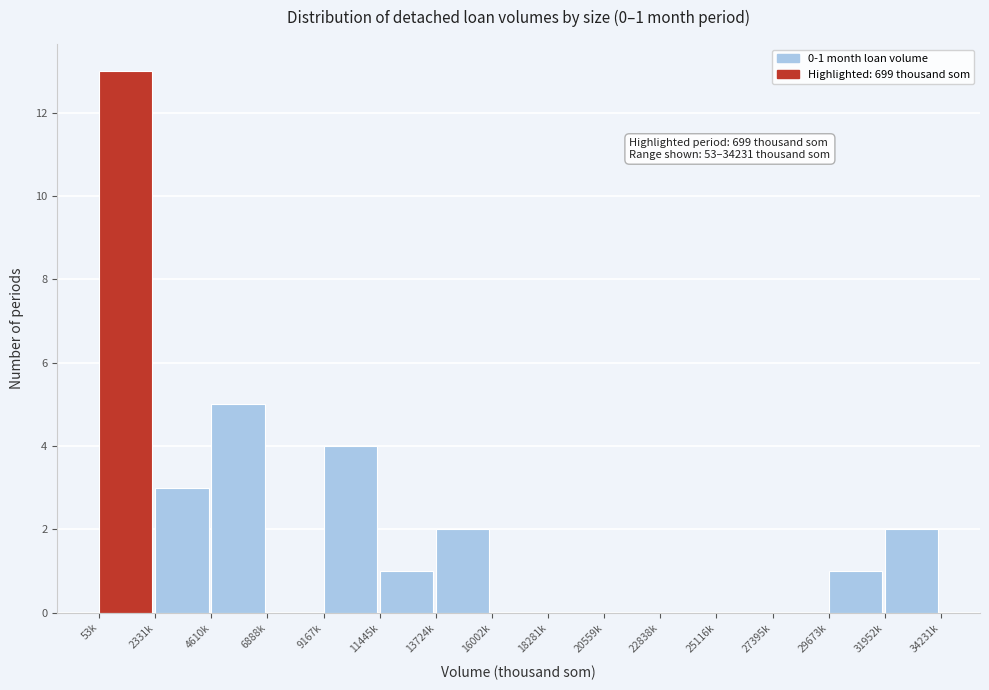

Reading left to right, list all the values displayed in this chart.

53k=13	2331k=3	4610k=5	6888k=0	9167k=4	11445k=1	13724k=2	16002k=0	18281k=0	20559k=0	22838k=0	25116k=0	27395k=0	29673k=1	31952k=2